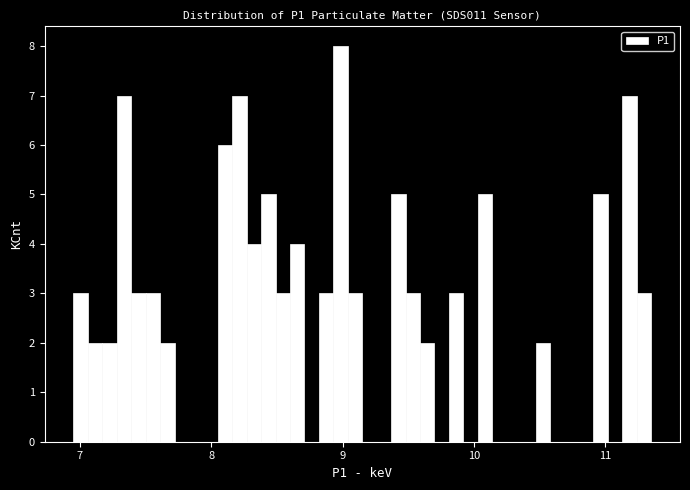

Around what value on the x-axis is the tallest bar? Give the approximate position of its centre, as read against the axis.

9.0